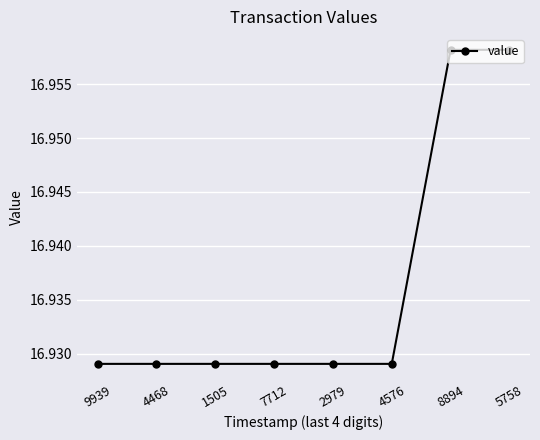

Count the number of categories in the chart.

8